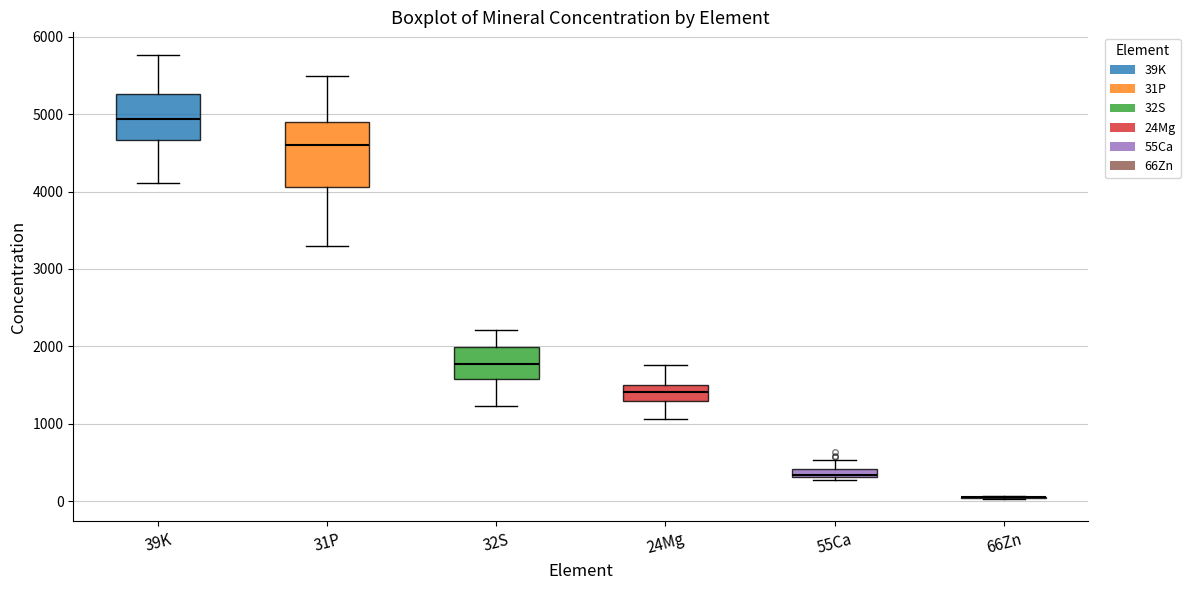

Comparing the boxes themselves (not the whiskers), which one is the tallest?

31P